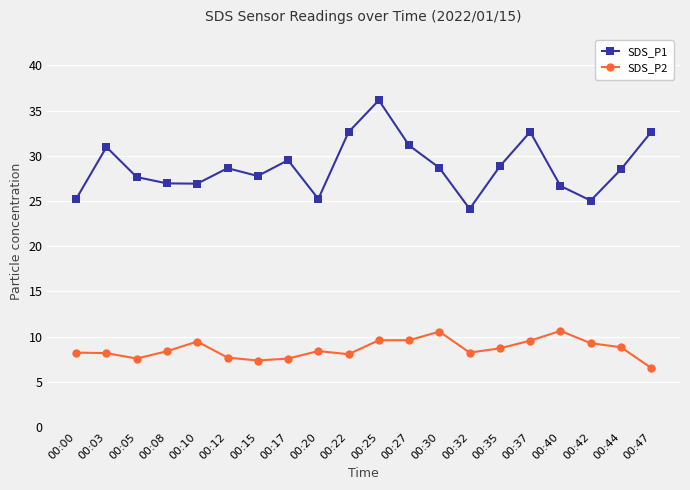

What is the sum of the SDS_P1 values at 00:22 and 00:25?

68.8